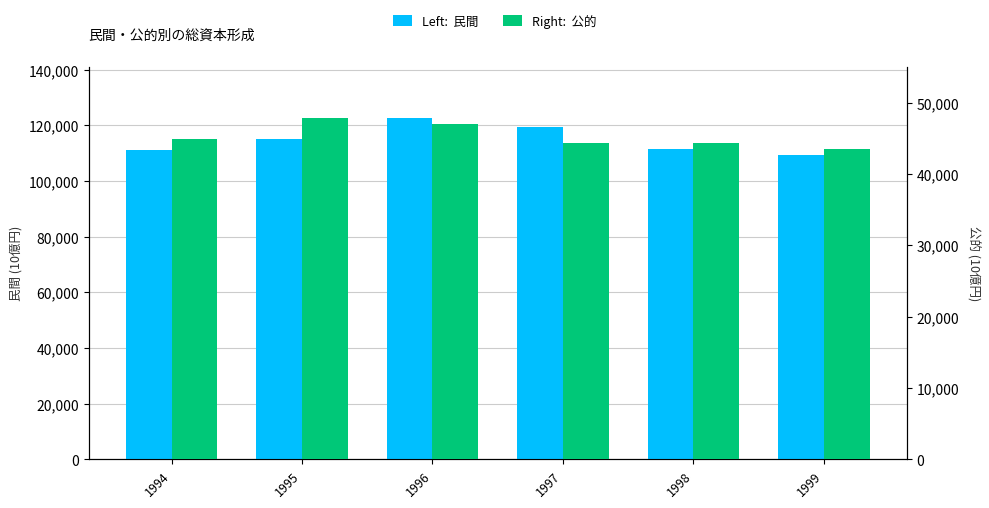

How many values in the 公的 series are below 44955?

3